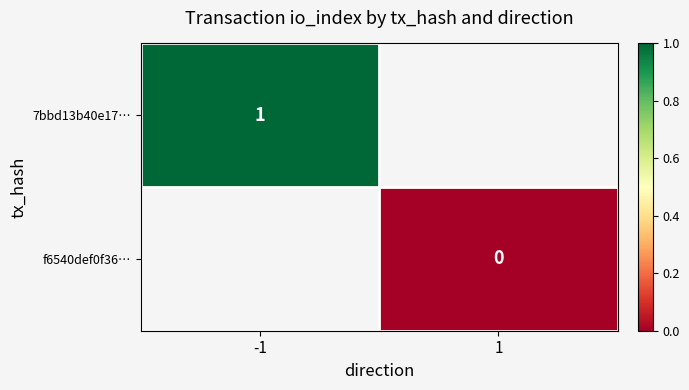

The value of 7bbd13b40e17… at -1 is 1. True or false?

True